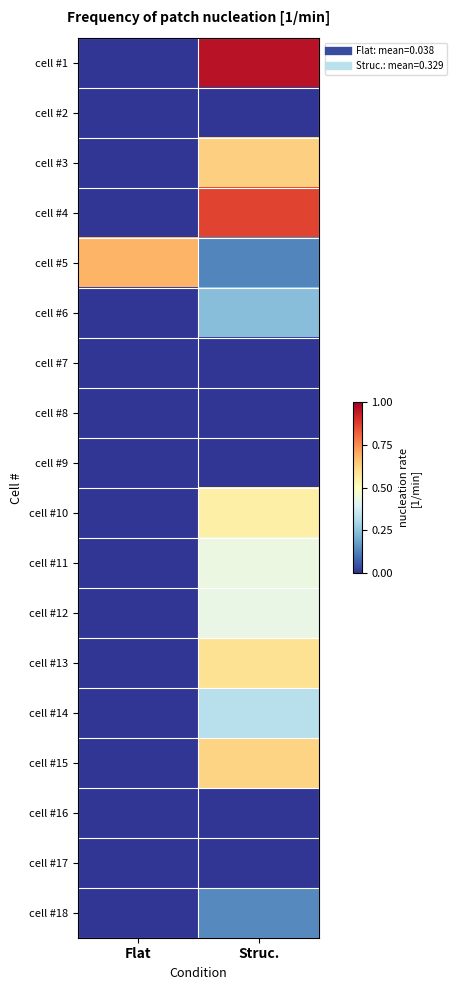

Which series changed the most between Flat and Struc.?

cell #1